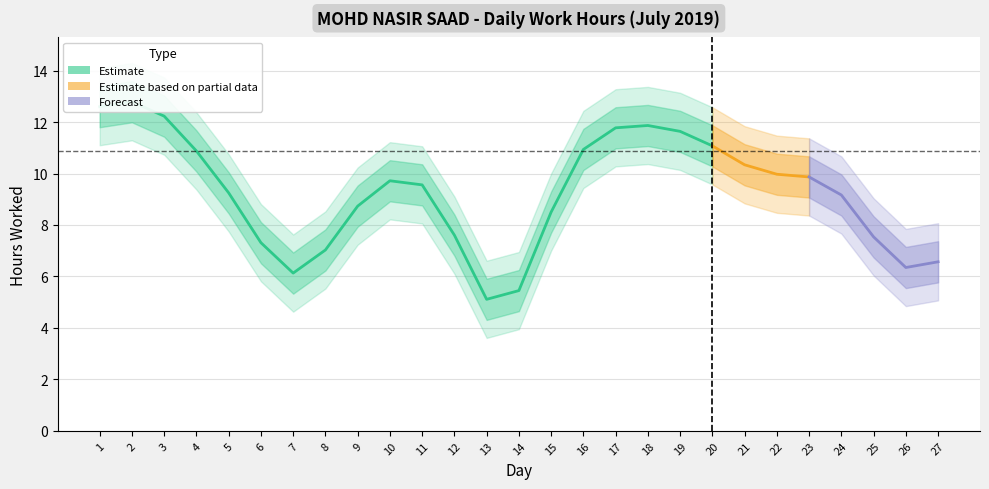

Does the chart have visible grid lines?

Yes